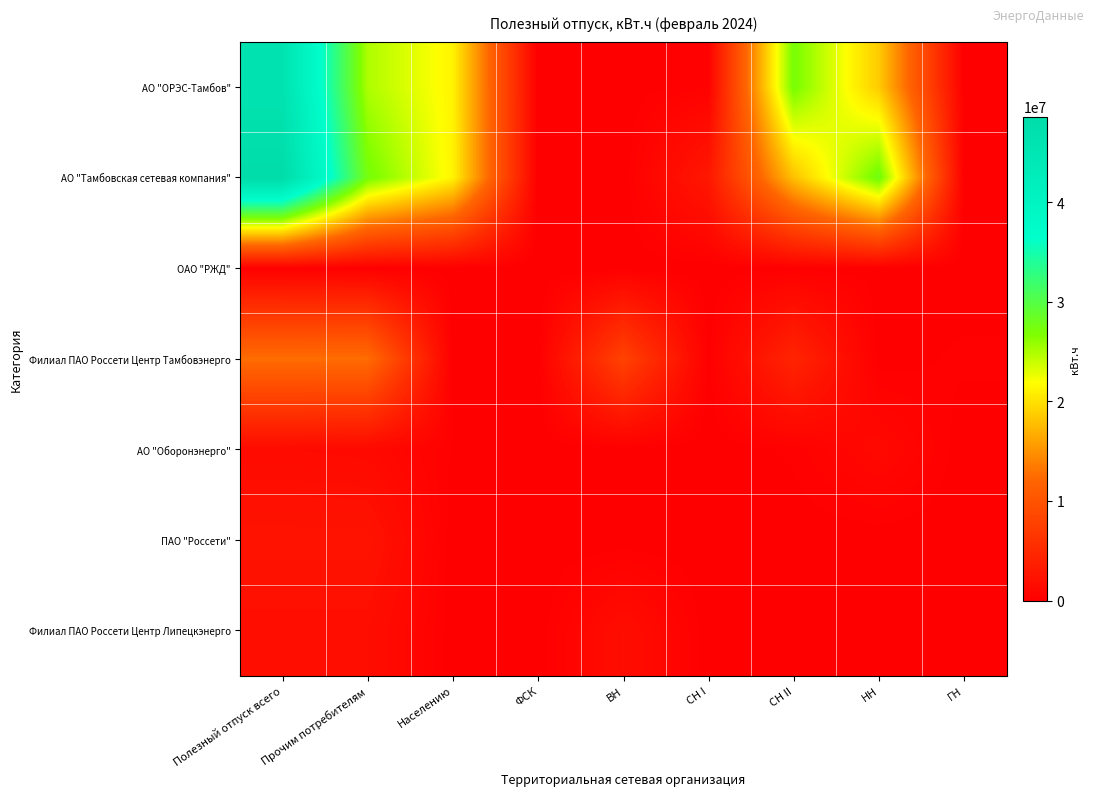

At how many categories does at least one series exceed 11669155?

5